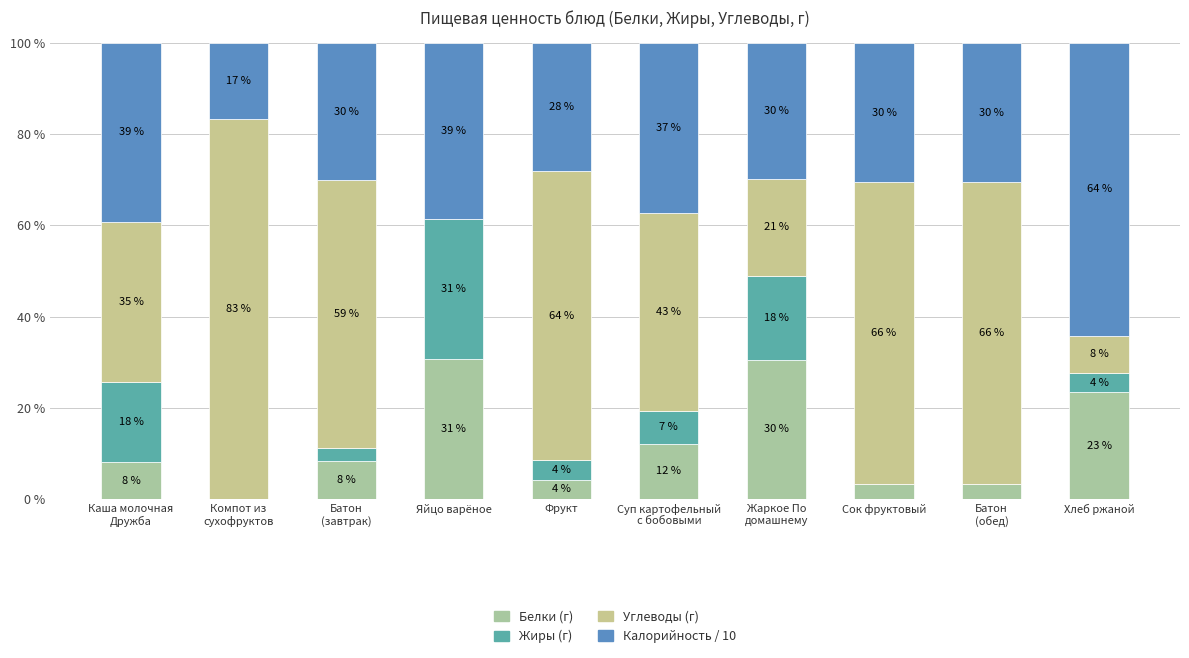

Is it true that Углеводы (г) equals 97.8 at Сок фруктовый?

False